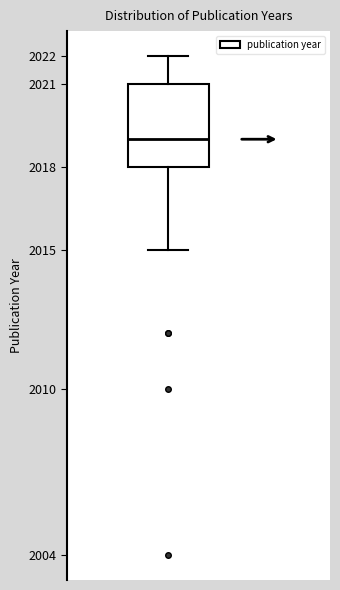

Where is the lower edge of the box on the y-axis? The values are not printed on the chart, so give them approximately, as read against the axis.

2018